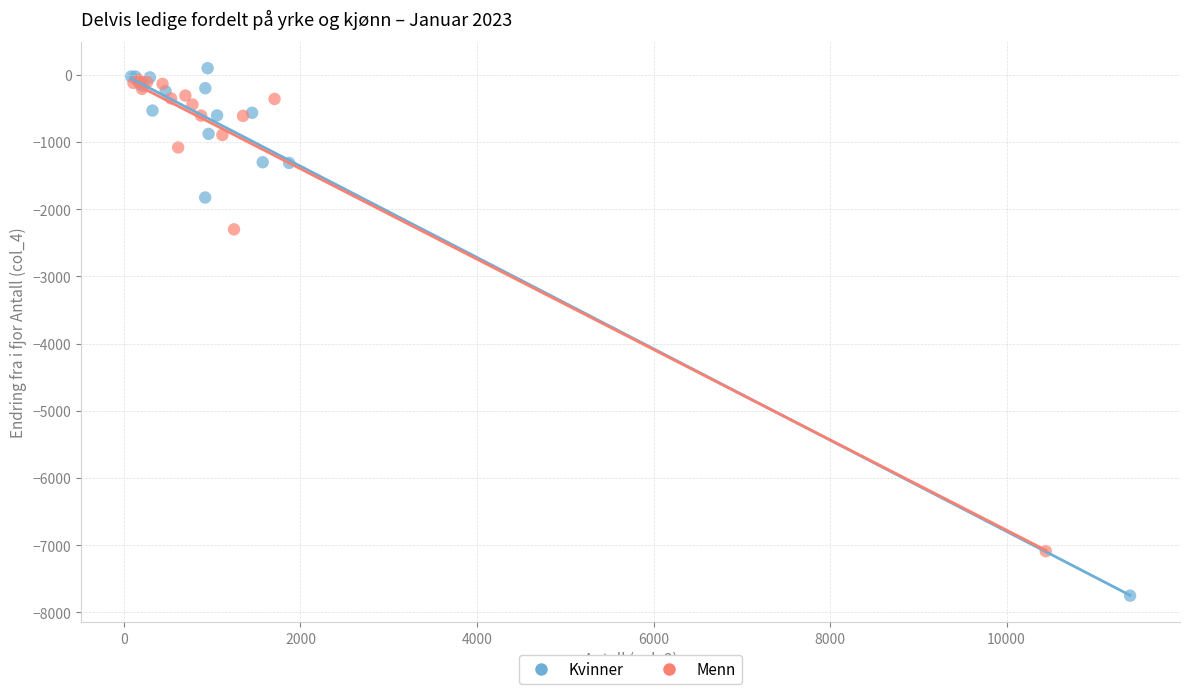

What are all the series names shown in the legend?

Kvinner, Menn